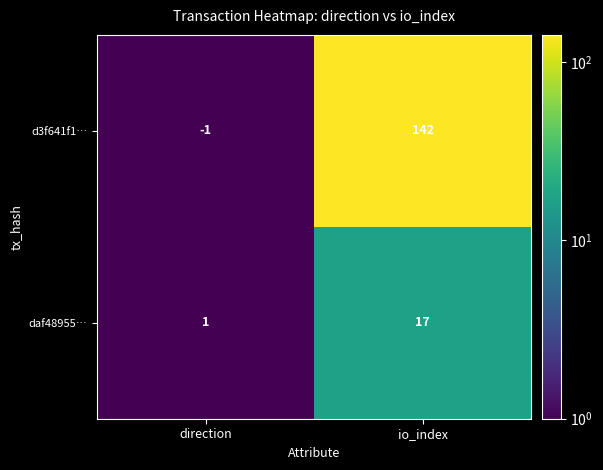

Which series has the largest range (max minus min)?

d3f641f1…